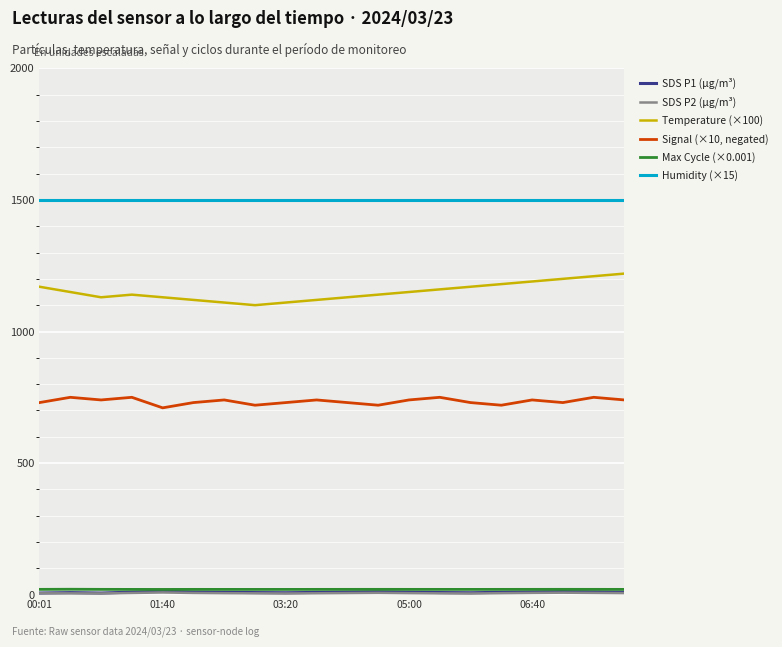

What is the maximum value shown in the chart?

1498.5